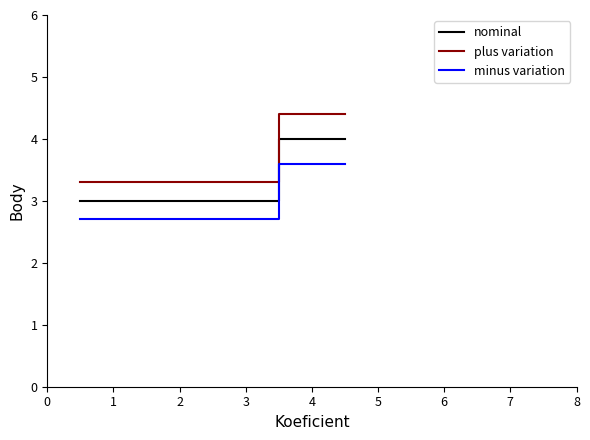

What is the value of the minus variation point at the 2nd from the left?

2.7